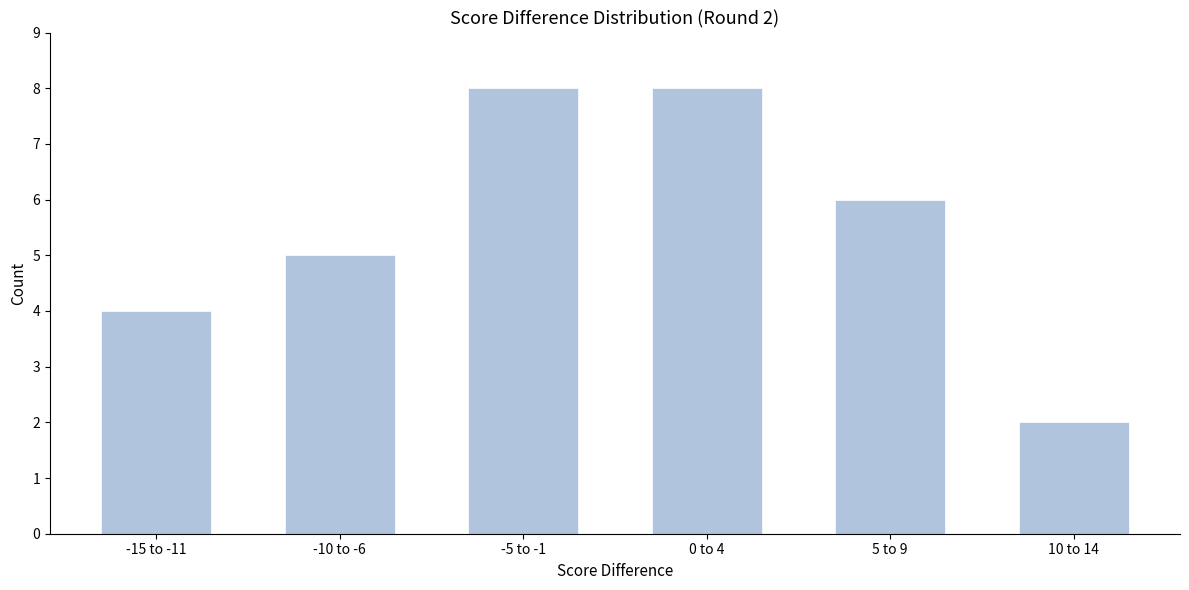

Reading left to right, transcribe all the data shown in this chart.

-15 to -11=4	-10 to -6=5	-5 to -1=8	0 to 4=8	5 to 9=6	10 to 14=2